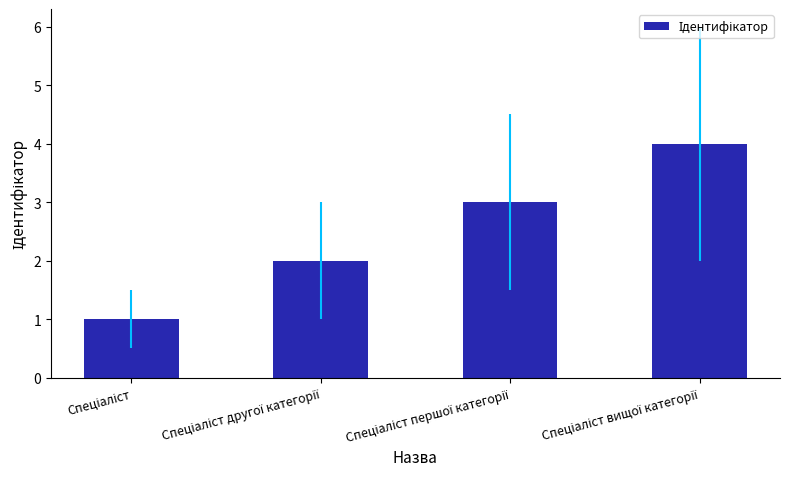

What is the maximum value shown in the chart?

4